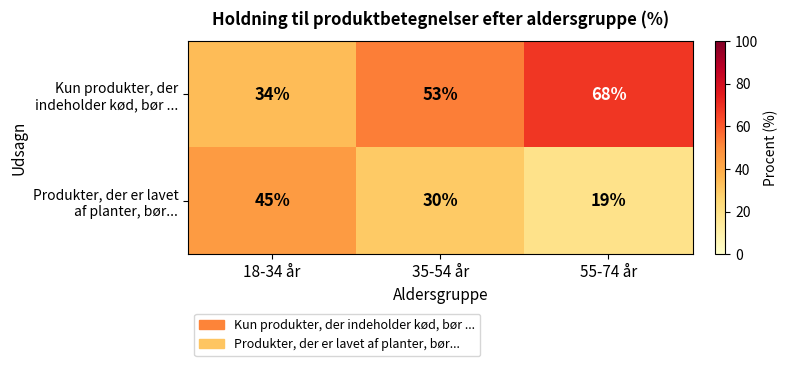

At which category is the sum across all series the highest?

55-74 år